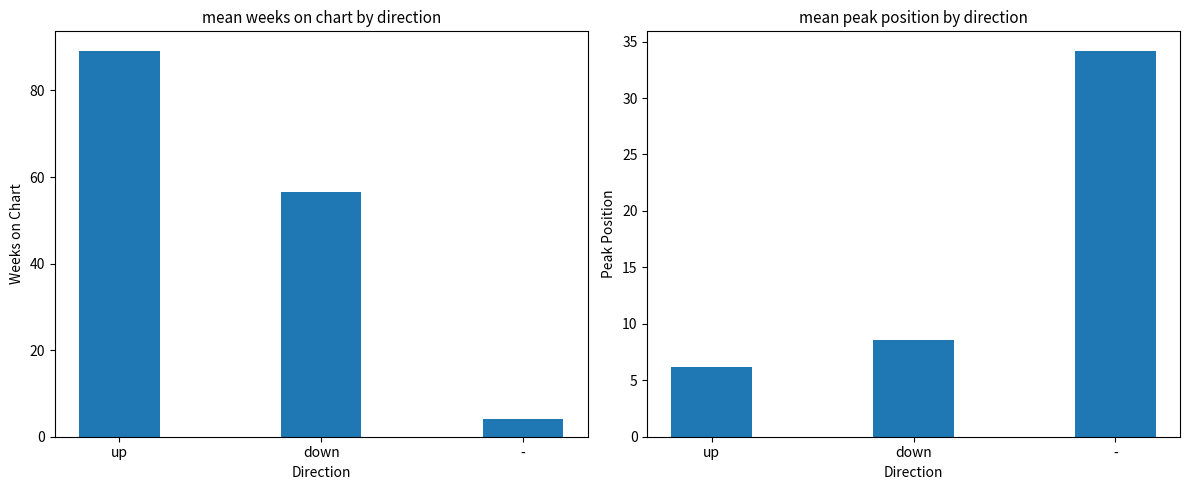

Which label corresponds to the largest value in the chart?

up